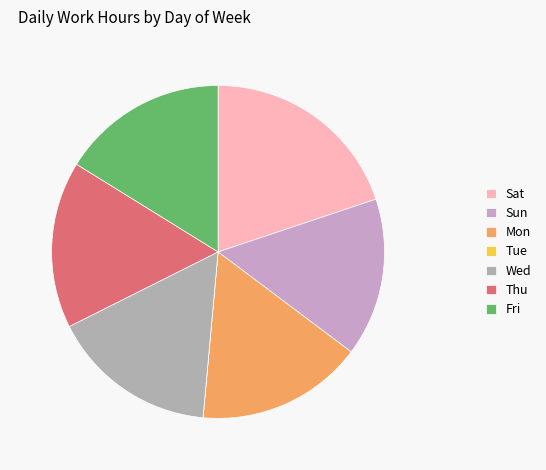

True or false: Fri accounts for 23% of the total.

False